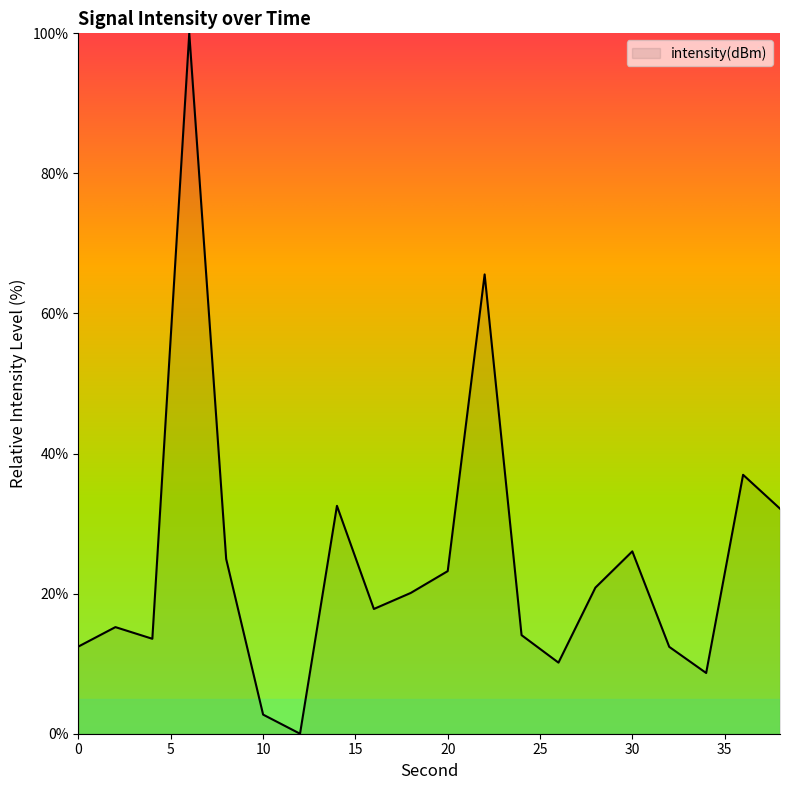

What is the maximum value shown in the chart?

100.0